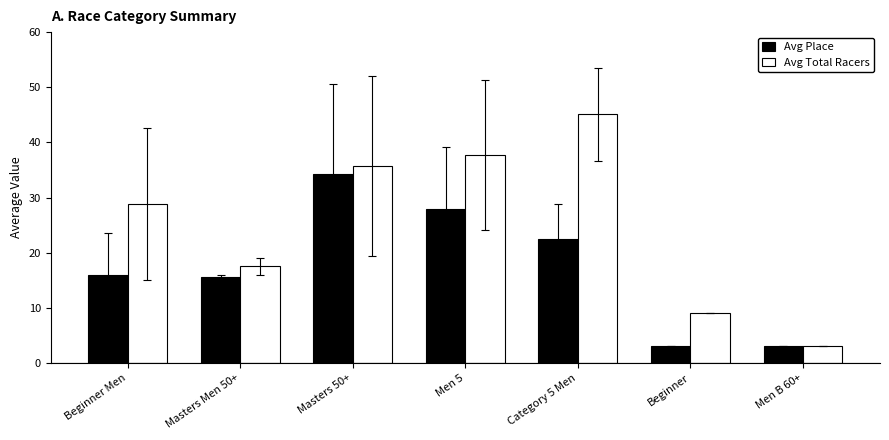

What is the sum of the Avg Place values at Beginner and Masters Men 50+?

18.5